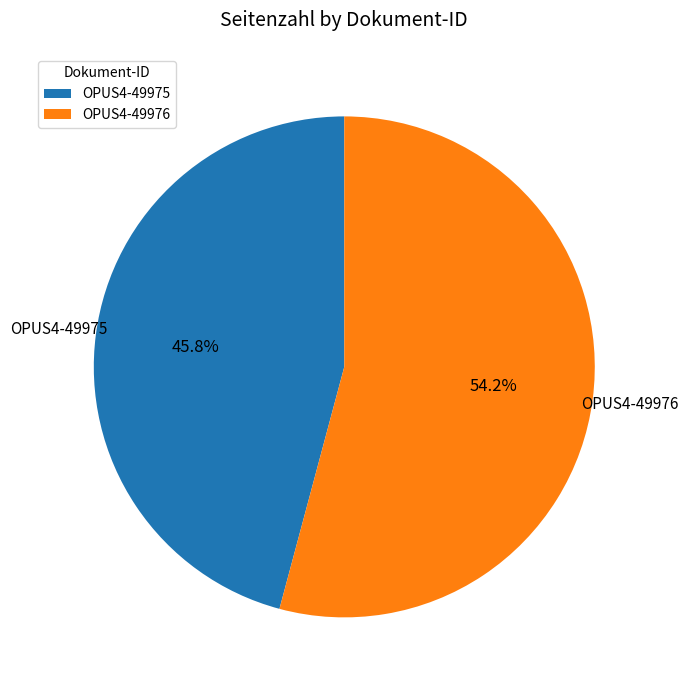

What is the ratio of the value at OPUS4-49975 to the value at OPUS4-49976?

0.8